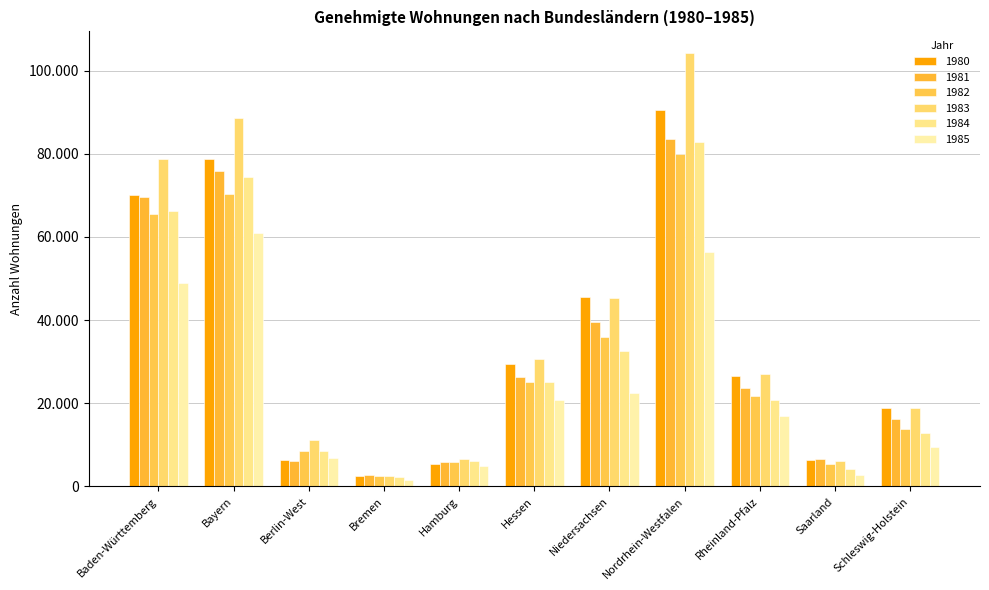

Are the bars horizontal?

No